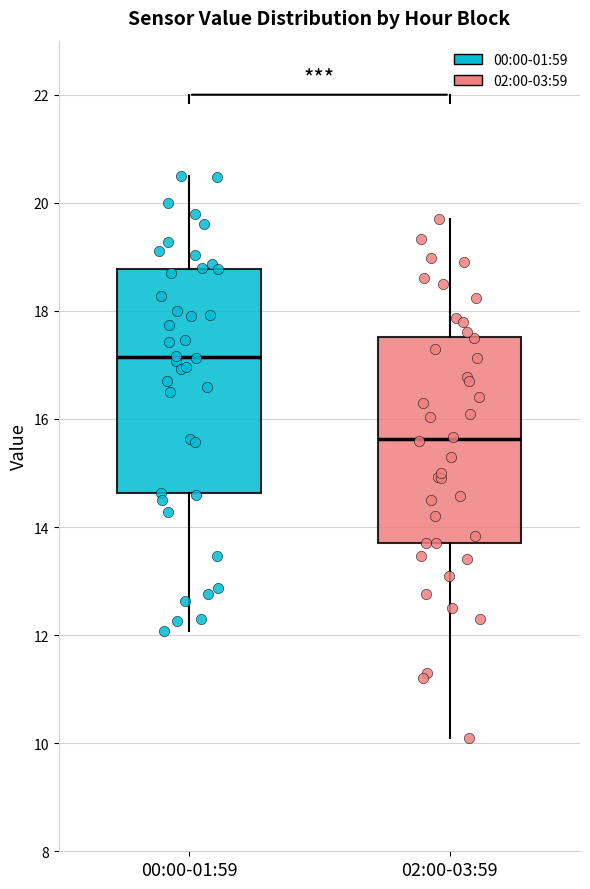

Reading left to right, transcribe this box plot: for each box, give where its median line is, the range the box spans, and where its two whiskers end, as read against the y-axis. The values are not printed on the chart, so give them approximately, as read against the axis.

00:00-01:59: median 17.2, box 14.6 to 18.8, whiskers 12.0 to 20.6
02:00-03:59: median 15.6, box 13.8 to 17.6, whiskers 10.2 to 19.8